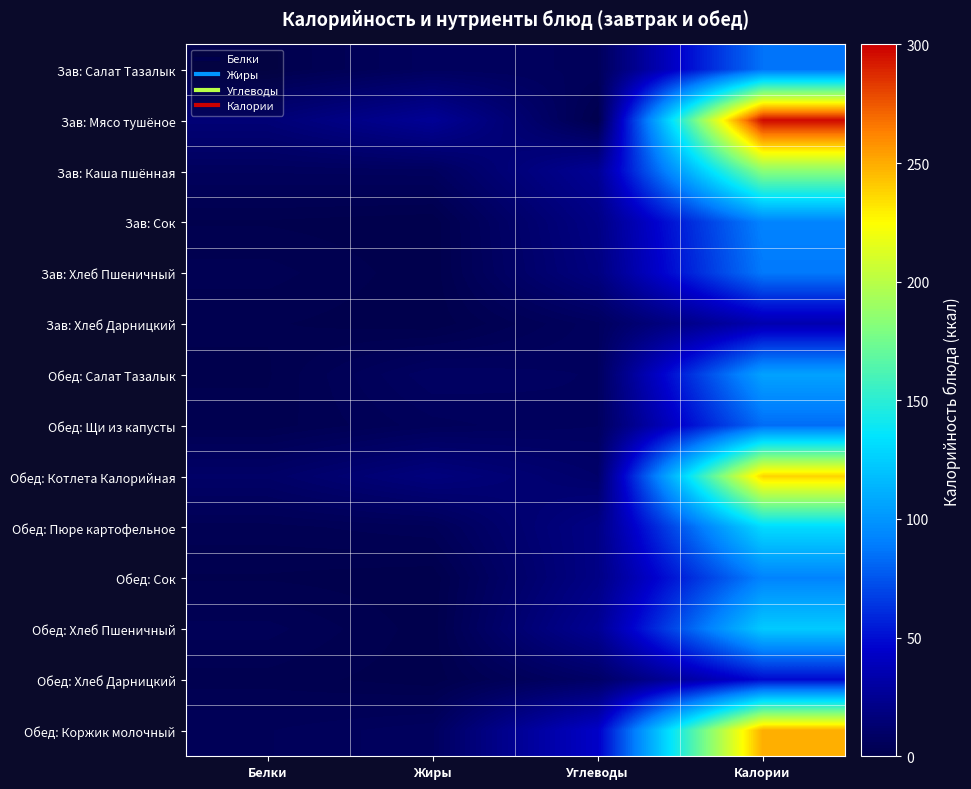

Reading left to right, list all the values displayed in this chart.

Зав: Салат Тазалык: Белки=0.8	Жиры=6.6	Углеводы=5.6	Калории=85.6
Зав: Мясо тушёное: Белки=14.8	Жиры=26.0	Углеводы=1.1	Калории=297.1
Зав: Каша пшённая: Белки=6.1	Жиры=6.5	Углеводы=25.8	Калории=183.6
Зав: Сок: Белки=1.0	Жиры=0.2	Углеводы=20.2	Калории=92.0
Зав: Хлеб Пшеничный: Белки=2.9	Жиры=0.3	Углеводы=18.4	Калории=88.1
Зав: Хлеб Дарницкий: Белки=1.3	Жиры=0.2	Углеводы=6.7	Калории=34.8
Обед: Салат Тазалык: Белки=1.0	Жиры=8.1	Углеводы=6.9	Калории=105.4
Обед: Щи из капусты: Белки=1.6	Жиры=5.4	Углеводы=7.0	Калории=83.7
Обед: Котлета Калорийная: Белки=9.7	Жиры=17.3	Углеводы=10.5	Калории=237.6
Обед: Пюре картофельное: Белки=3.1	Жиры=4.4	Углеводы=20.1	Калории=130.9
Обед: Сок: Белки=1.0	Жиры=0.2	Углеводы=20.2	Калории=92.0
Обед: Хлеб Пшеничный: Белки=4.0	Жиры=0.4	Углеводы=25.4	Калории=123.4
Обед: Хлеб Дарницкий: Белки=1.9	Жиры=0.3	Углеводы=9.3	Калории=48.7
Обед: Коржик молочный: Белки=4.6	Жиры=6.8	Углеводы=43.5	Калории=249.6